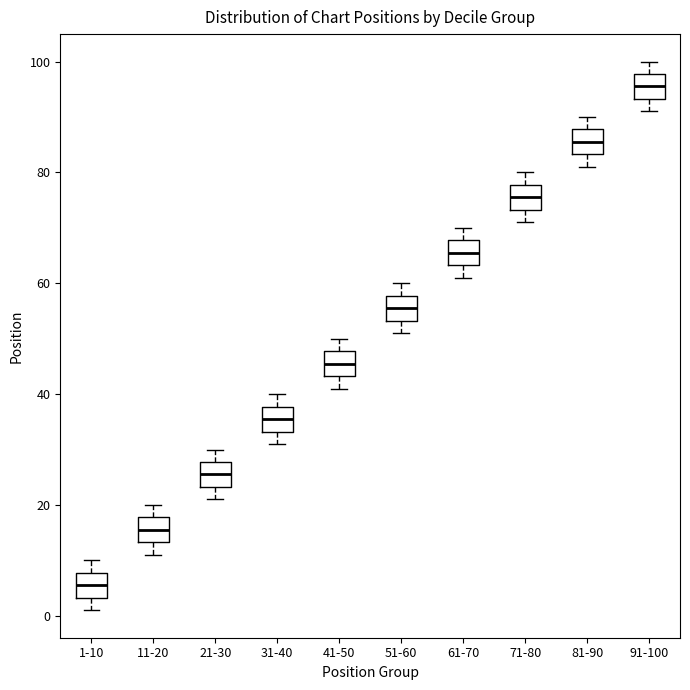

Which box's median line is the lowest?

1-10